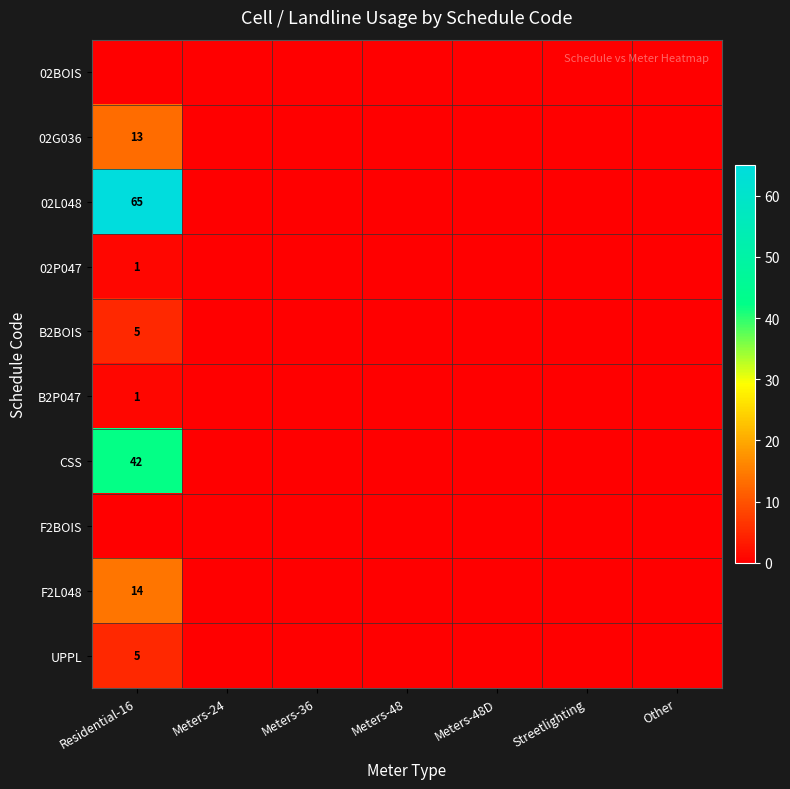

True or false: 02L048 has a value of 113 at Residential-16.

False